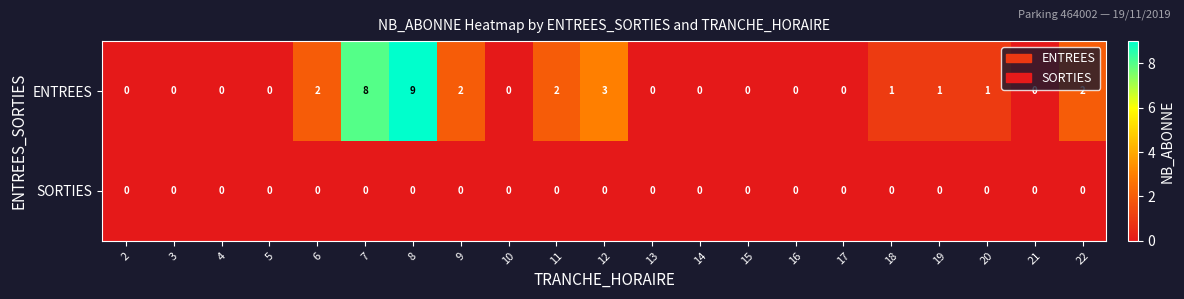

At which label is ENTREES closest to 4?

12